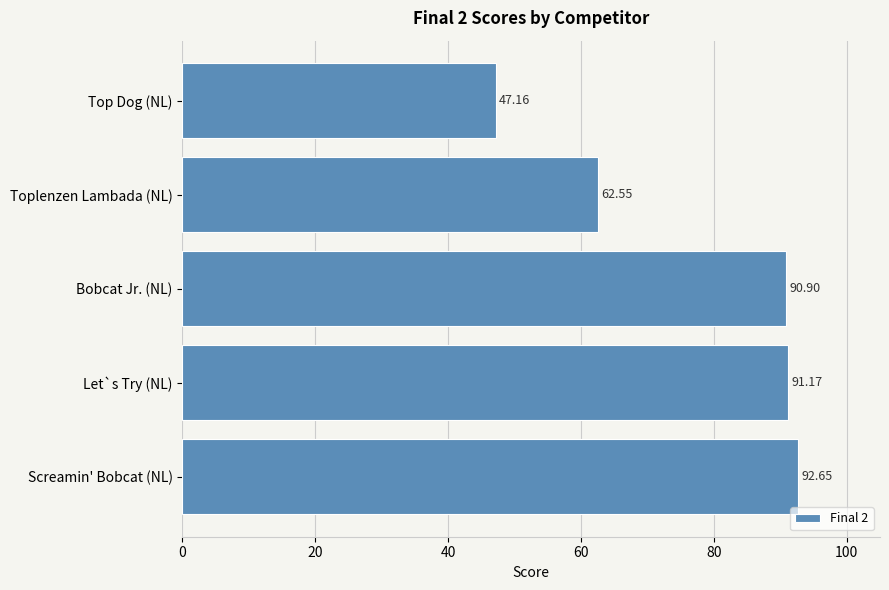

Which label corresponds to the smallest value in the chart?

Top Dog (NL)